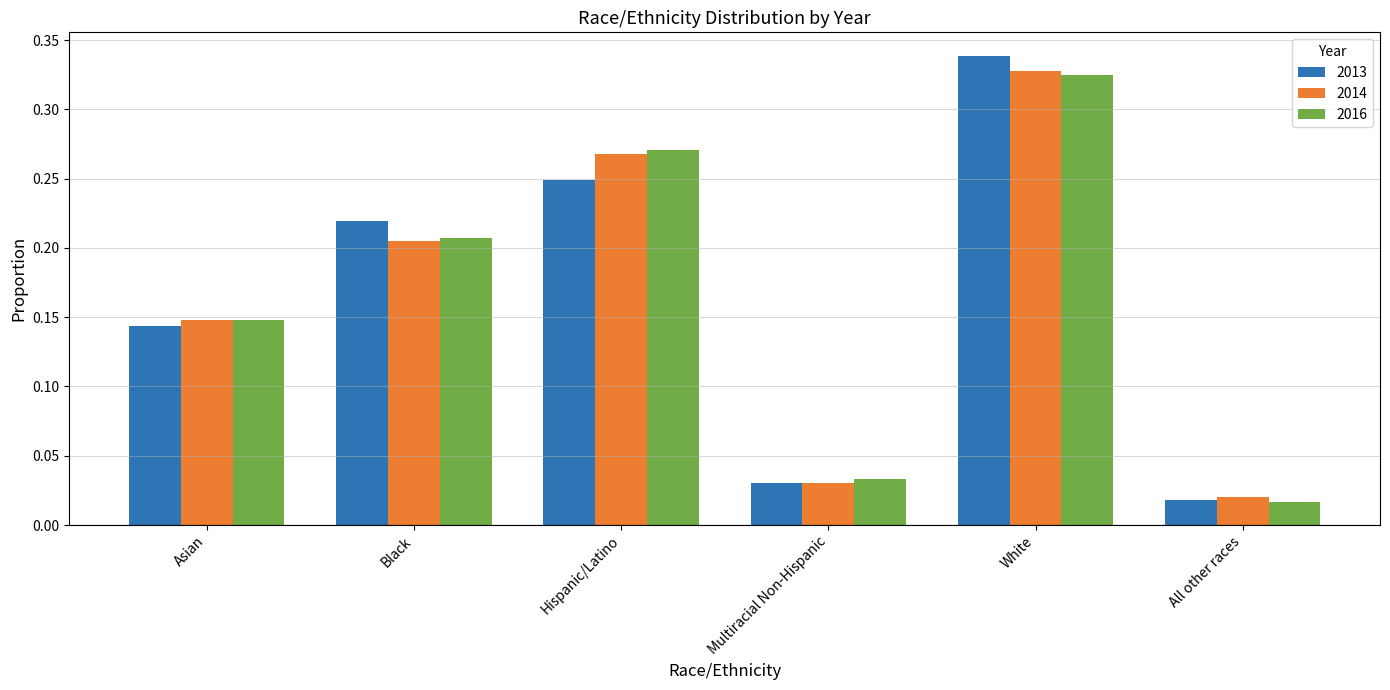

Which series changed the most between Asian and Multiracial Non-Hispanic?

2014